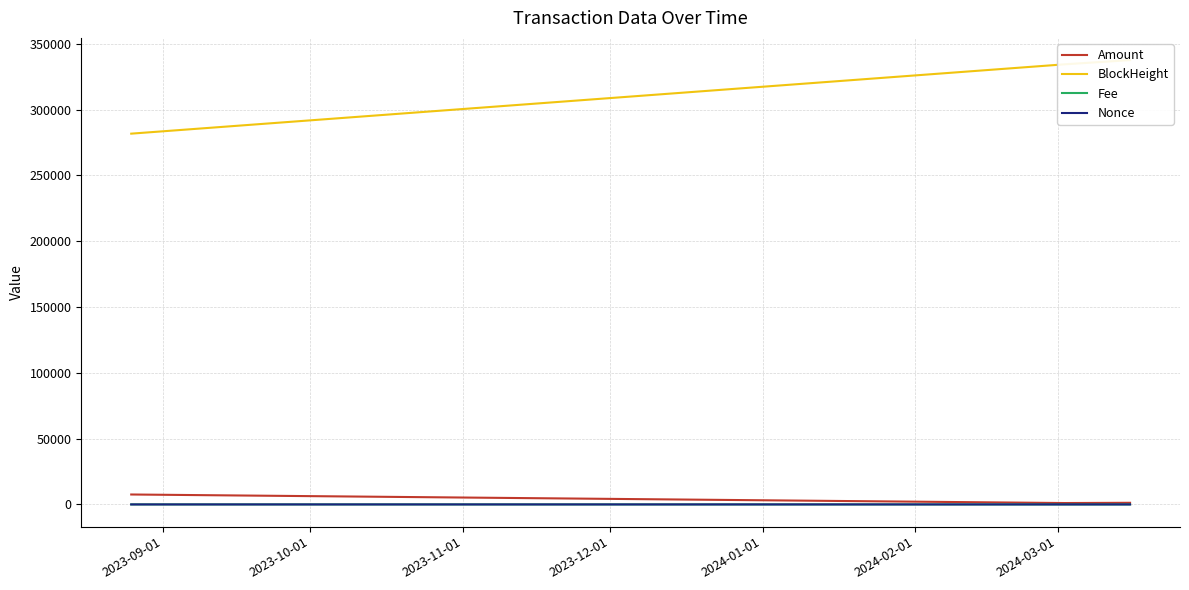

Which series changed the most between 2023-12-01 and 2024-01-01?

BlockHeight